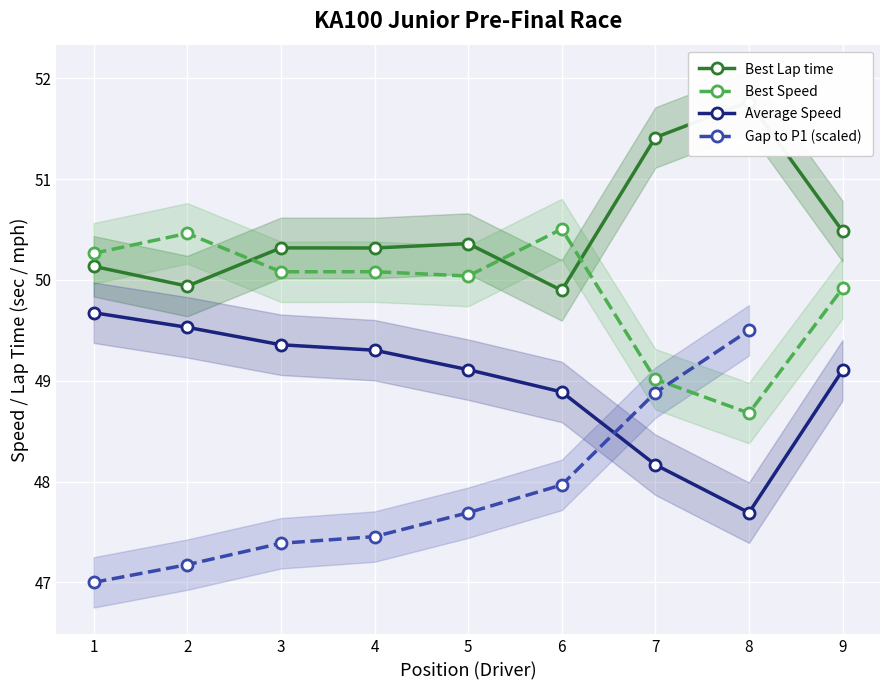

How many values in the Gap to P1 (scaled) series exceed 47?

7